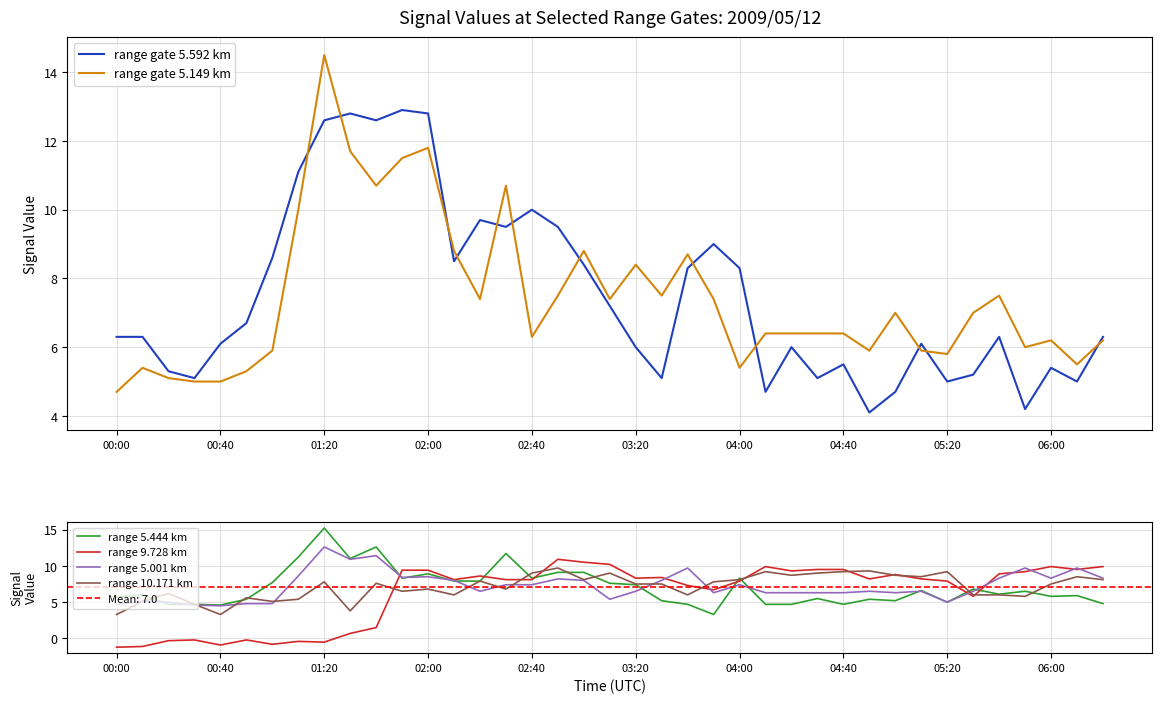

What is the maximum value for range 5.444 km?

15.2